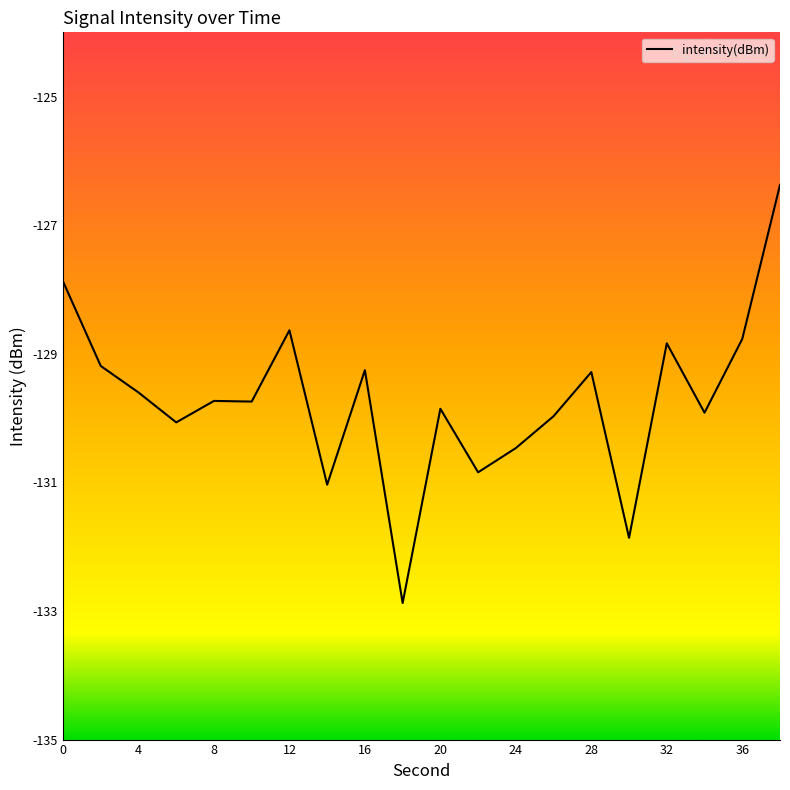

How many categories are shown in the chart?

20